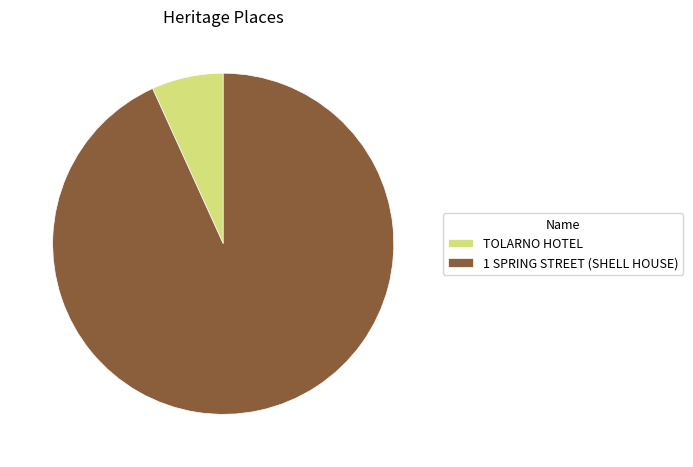

What is the smallest slice in the pie chart?

TOLARNO HOTEL